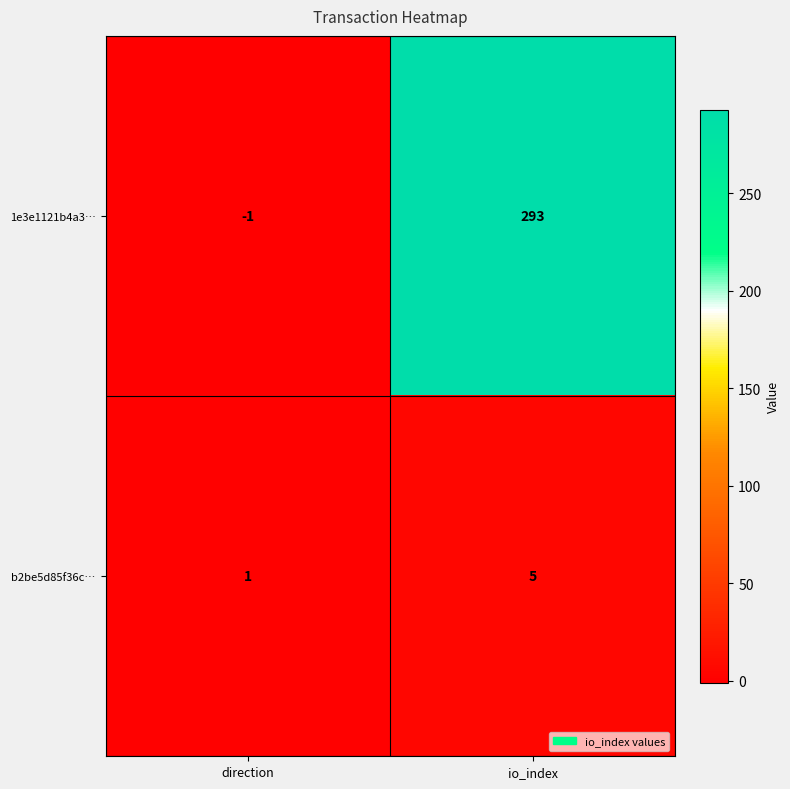

The value of b2be5d85f36c… at io_index is 9. True or false?

False